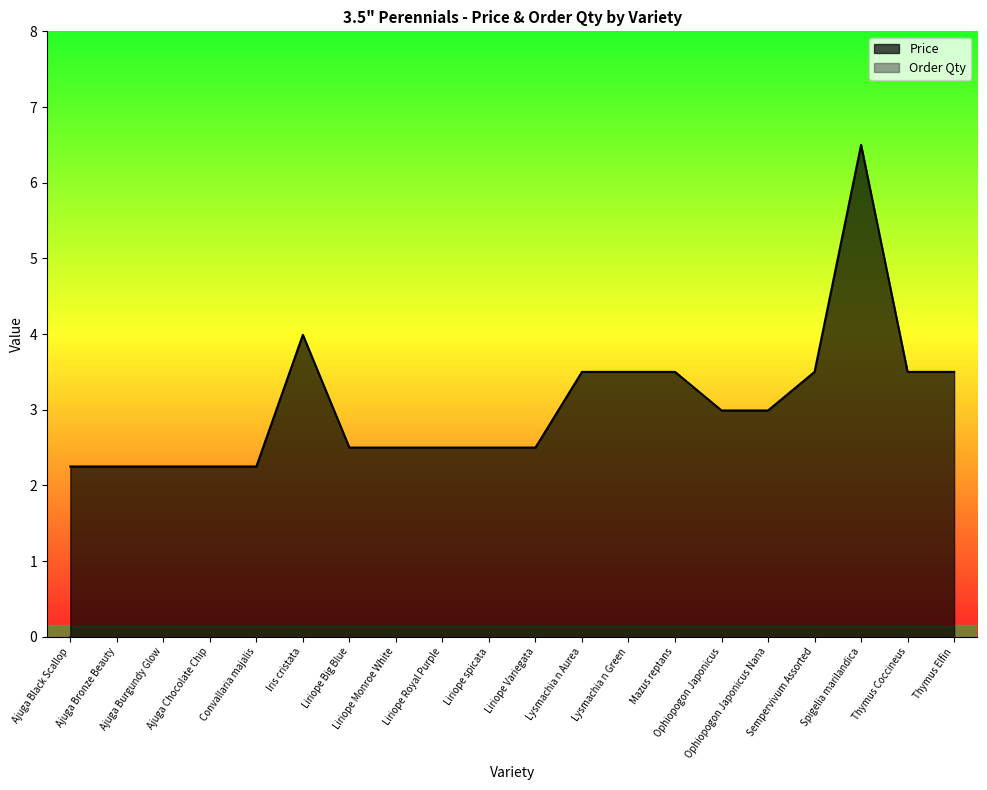

What is the average value?

3.1